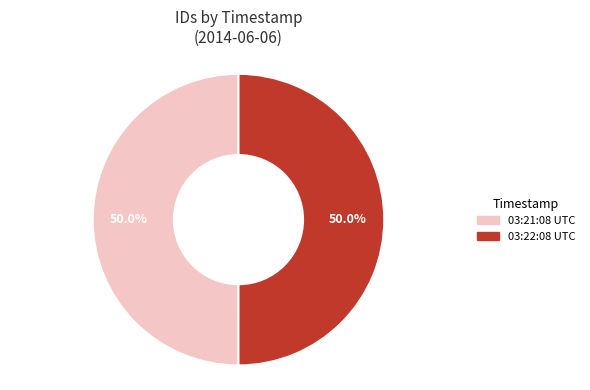

Do 03:21:08 UTC and 03:22:08 UTC together represent more than half of the pie?

Yes